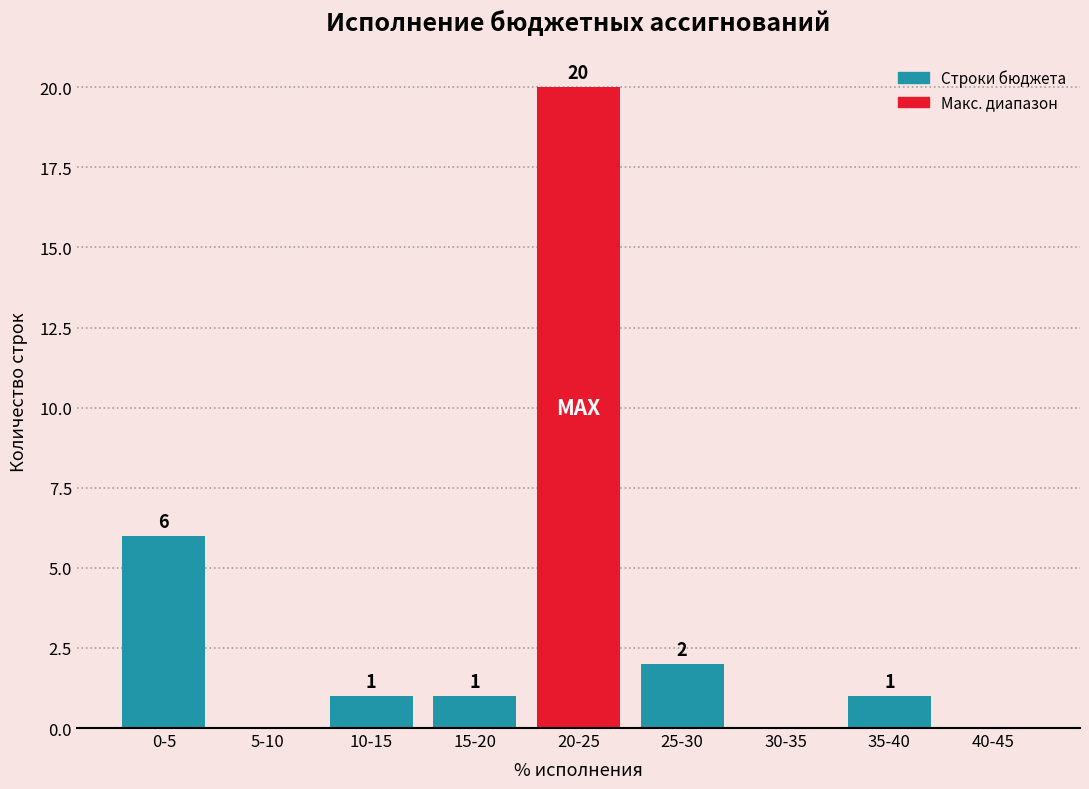

Reading left to right, extract all data points from this chart.

0-5=6	5-10=0	10-15=1	15-20=1	20-25=20	25-30=2	30-35=0	35-40=1	40-45=0